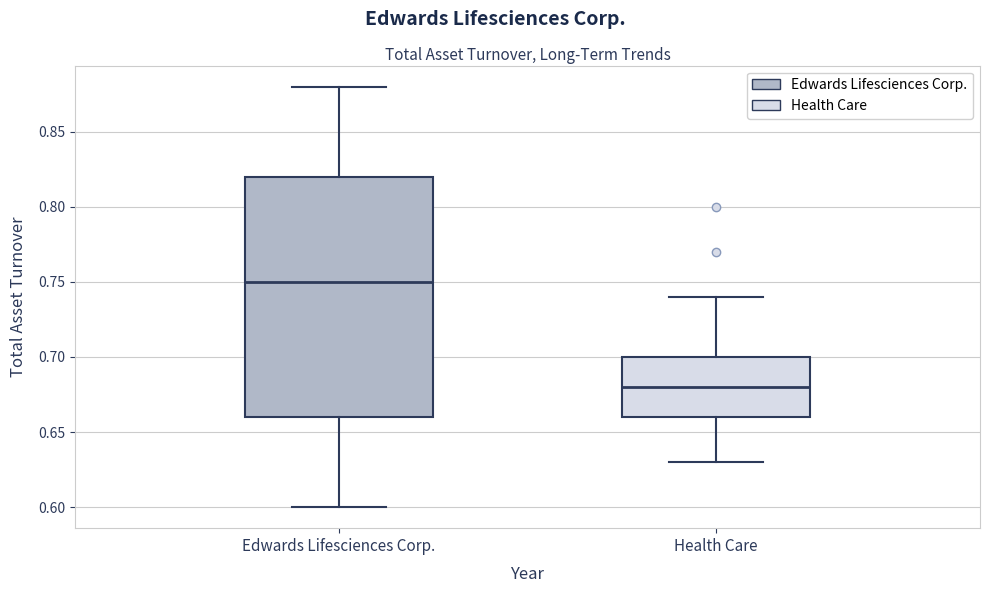

Where is the lower edge of the box for Edwards Lifesciences Corp. on the y-axis? The values are not printed on the chart, so give them approximately, as read against the axis.

0.66